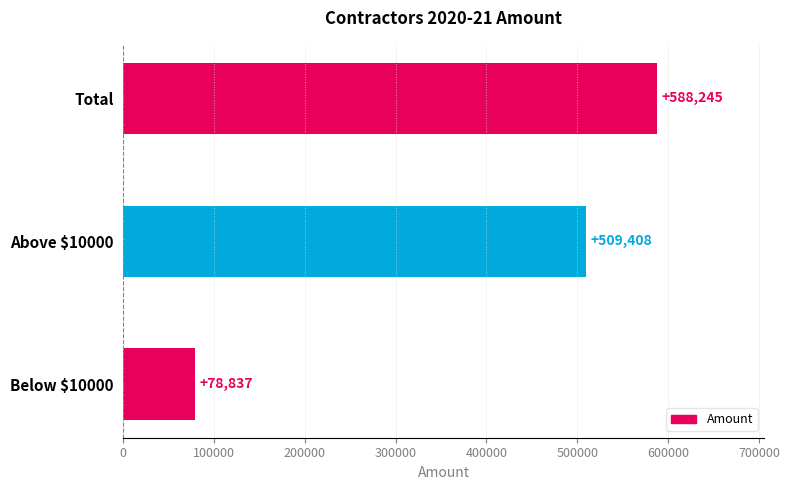

Rank the categories by value from lowest to highest.

Below $10000, Above $10000, Total